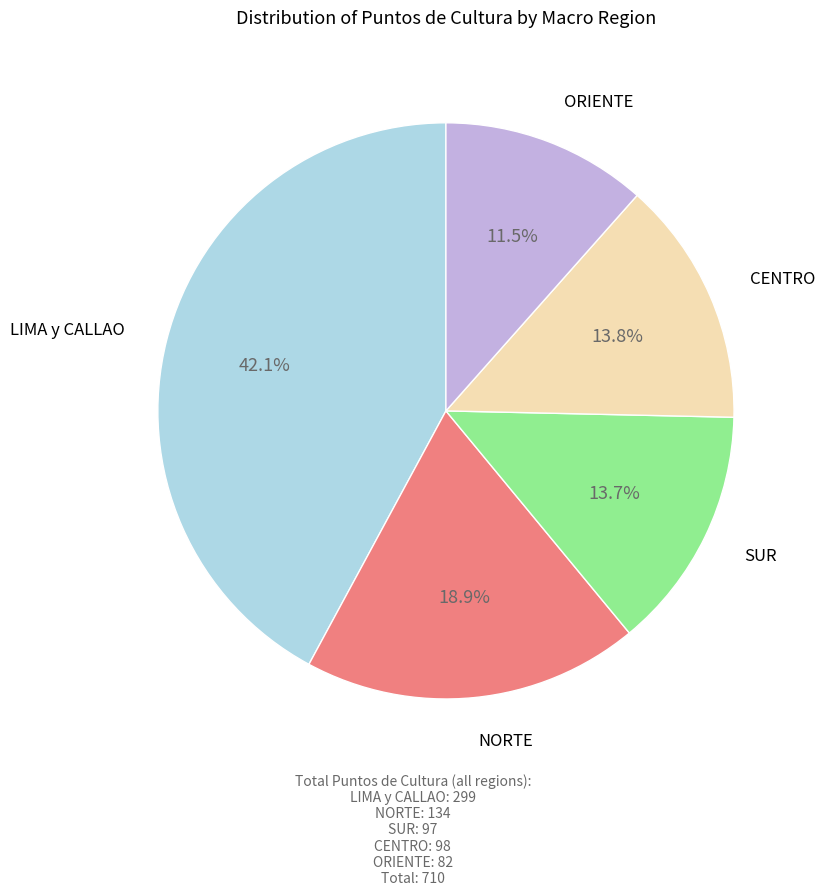

How many segments does this pie chart have?

5